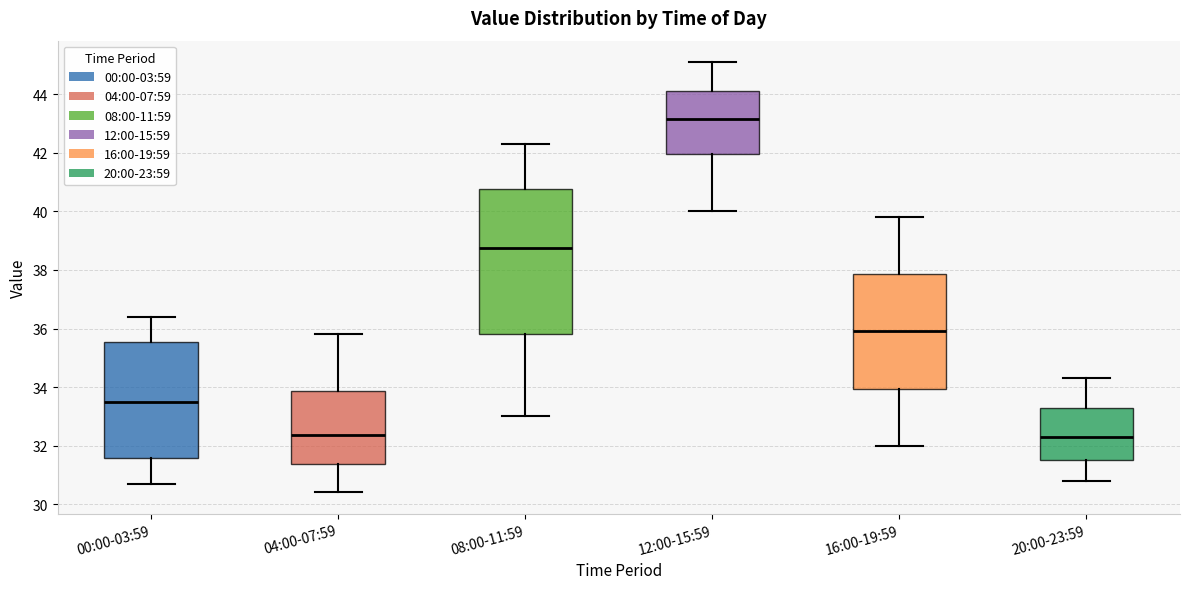

Where does the upper whisker of the box for 16:00-19:59 end on the y-axis? The values are not printed on the chart, so give them approximately, as read against the axis.

39.8